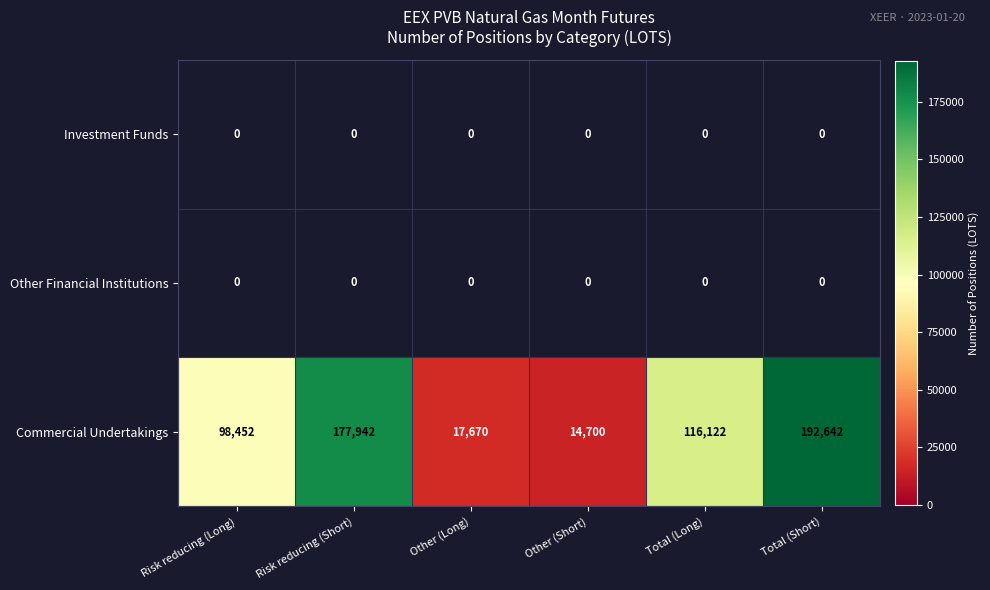

How many series are shown in this chart?

3